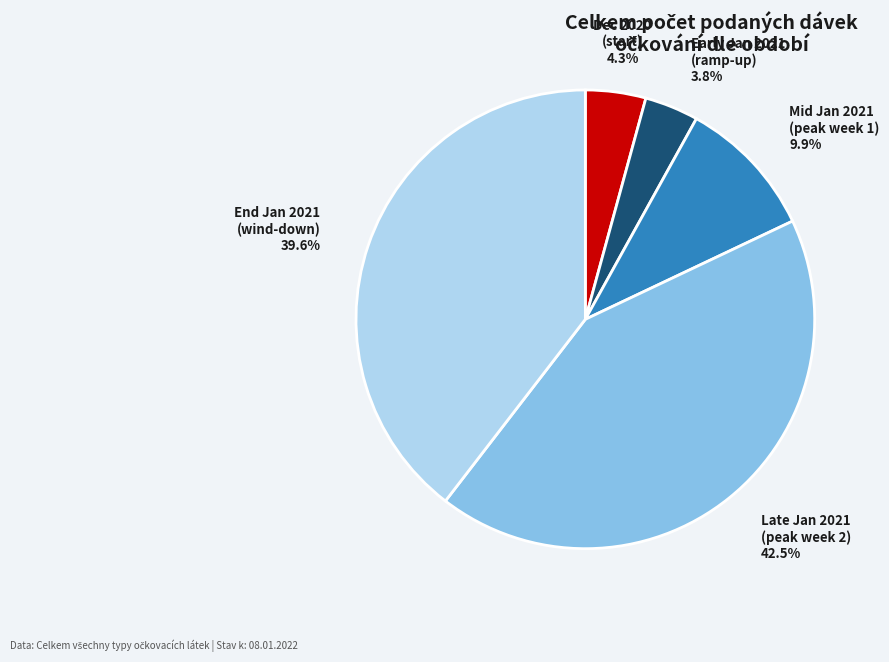

Is there a majority slice in this chart?

No